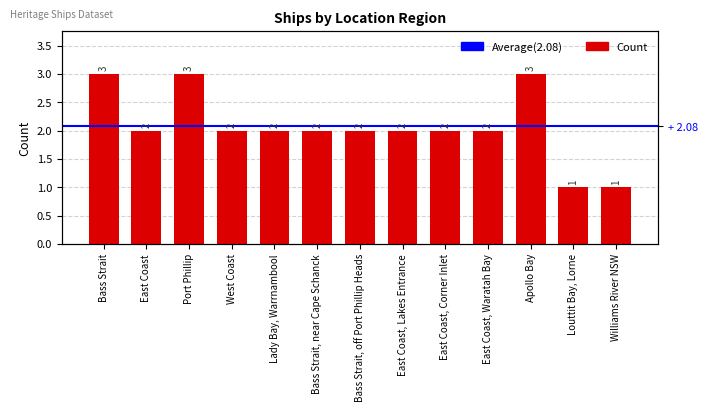

What is the ratio of the value at Bass Strait to the value at Louttit Bay, Lorne?

3.0